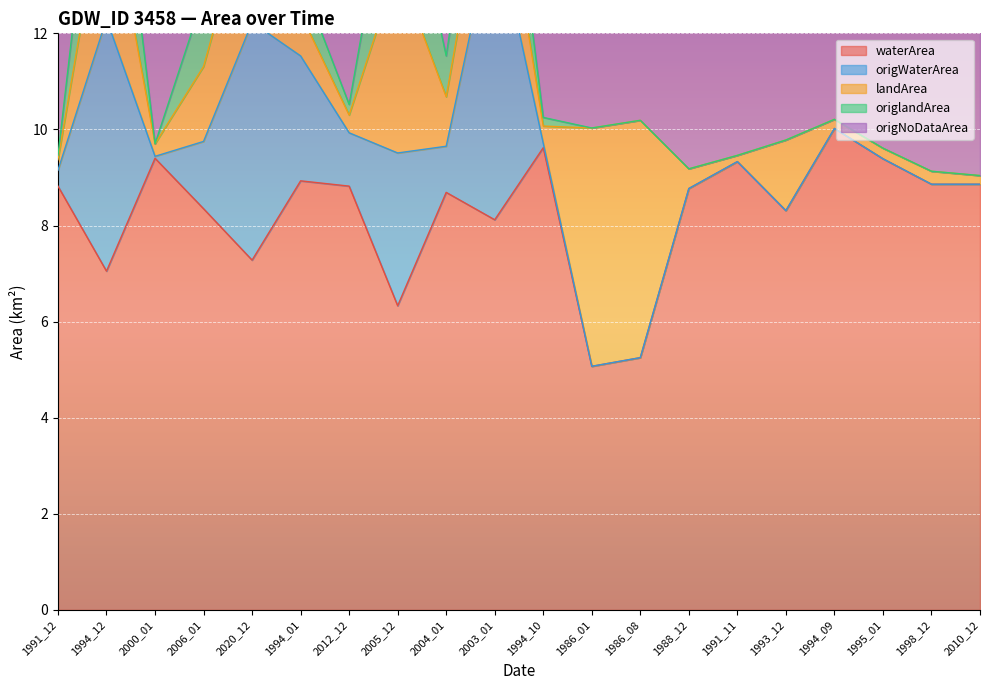

Rank the categories by waterArea value from lowest to highest.

1986_01, 1986_08, 2005_12, 1994_12, 2020_12, 2003_01, 1993_12, 2006_01, 2004_01, 1988_12, 1991_12, 2012_12, 1998_12, 2010_12, 1994_01, 1991_11, 1995_01, 2000_01, 1994_10, 1994_09